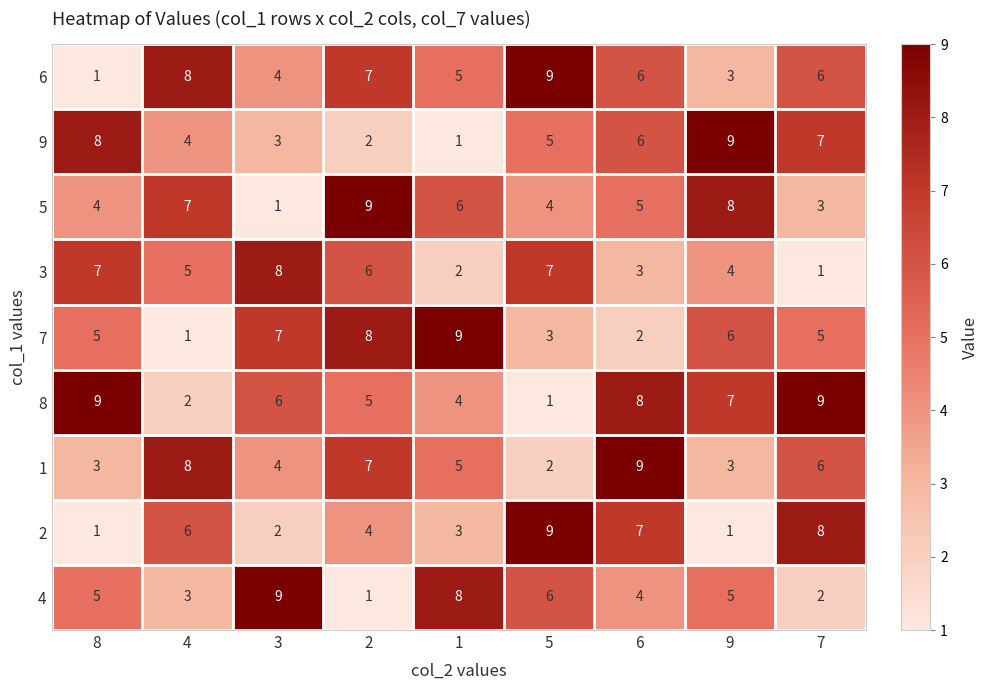

The value of 9 at 4 is 1. True or false?

False